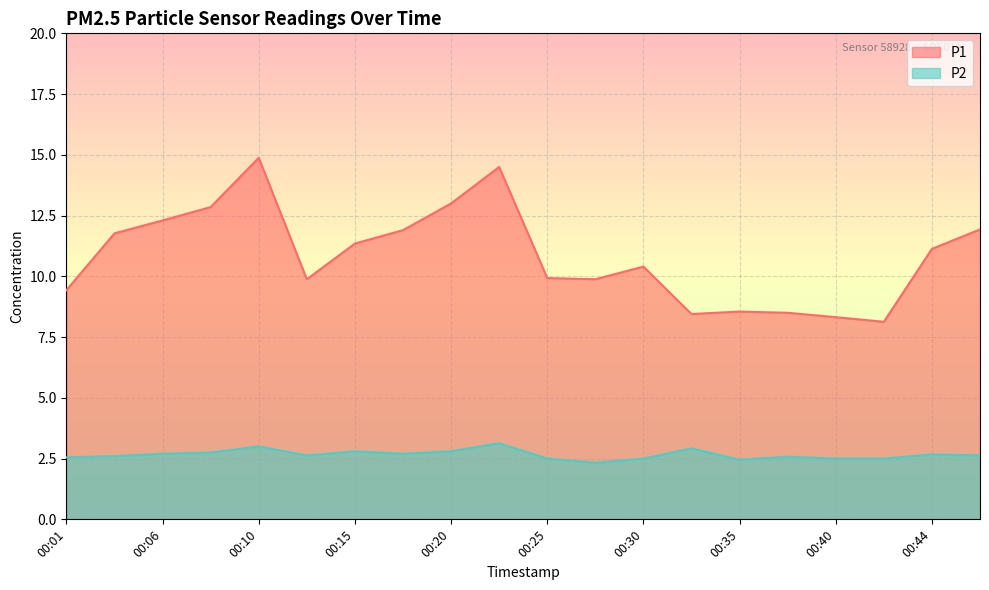

True or false: P2 and P1 intersect in this chart.

False